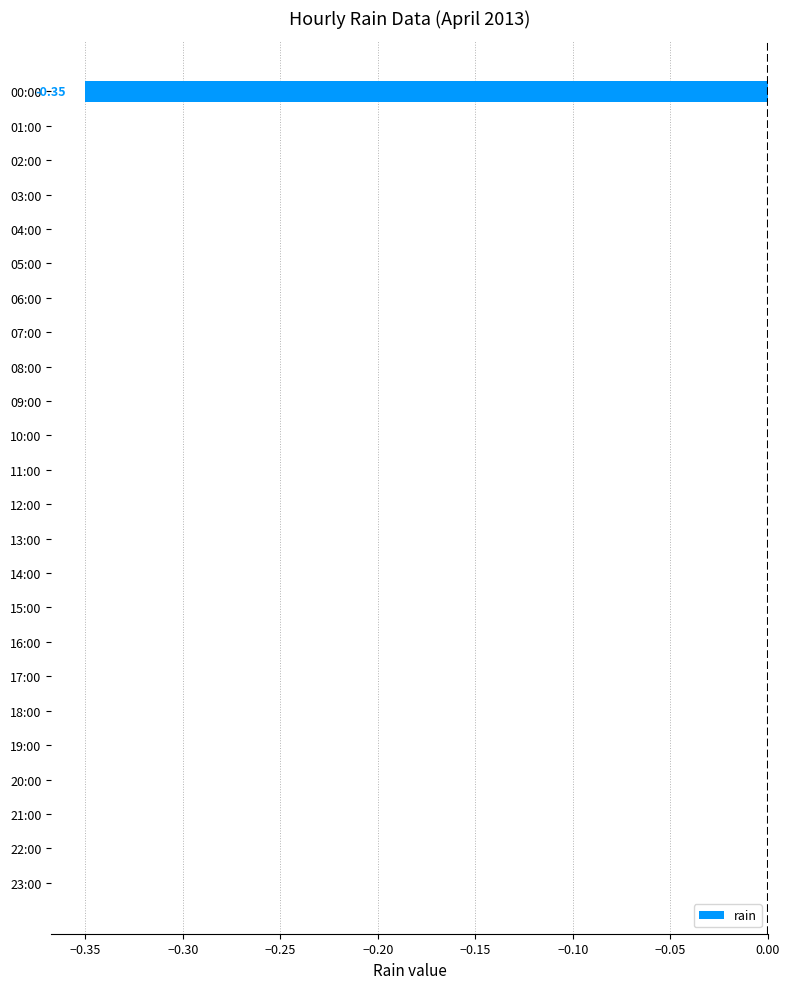

Does the chart contain stacked bars?

No